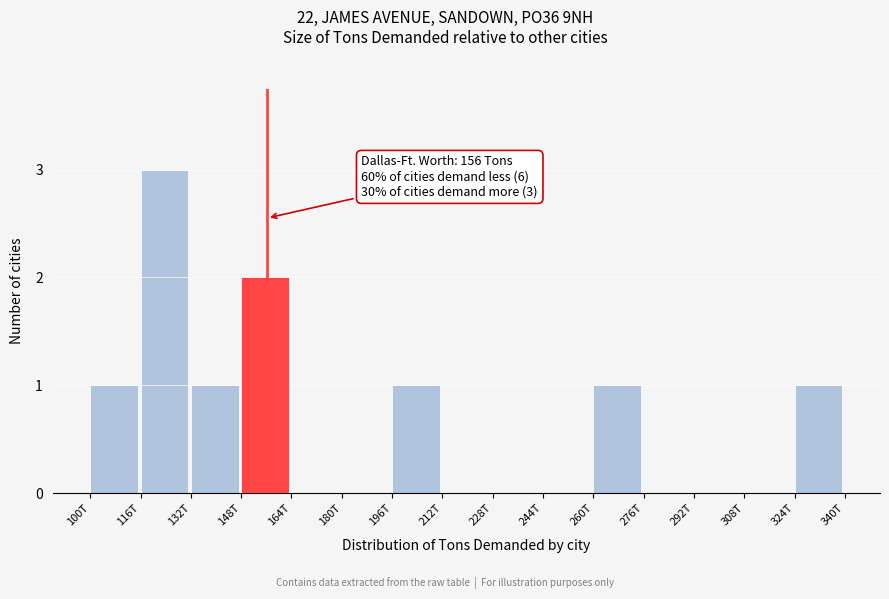

Reading right to left, extract all data points from this chart.

324T=1	308T=0	292T=0	276T=0	260T=1	244T=0	228T=0	212T=0	196T=1	180T=0	164T=0	148T=2	132T=1	116T=3	100T=1